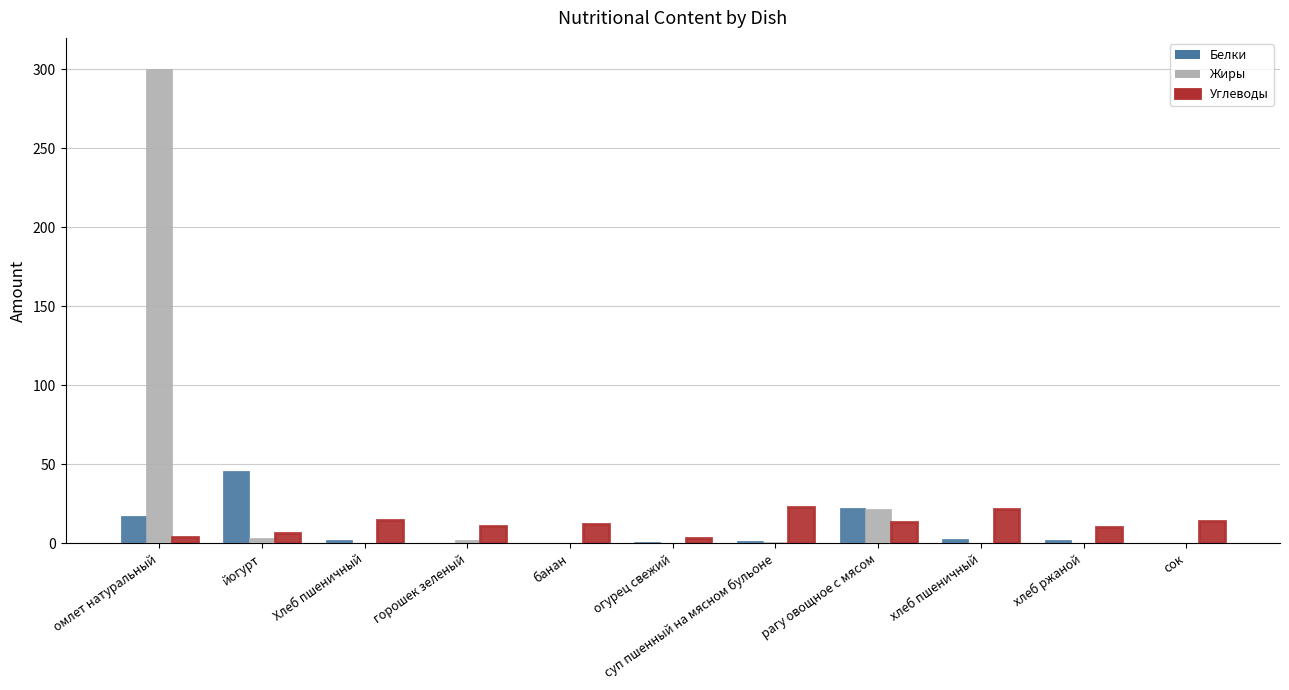

Between огурец свежий and рагу овощное с мясом, which series saw the biggest shift?

Жиры